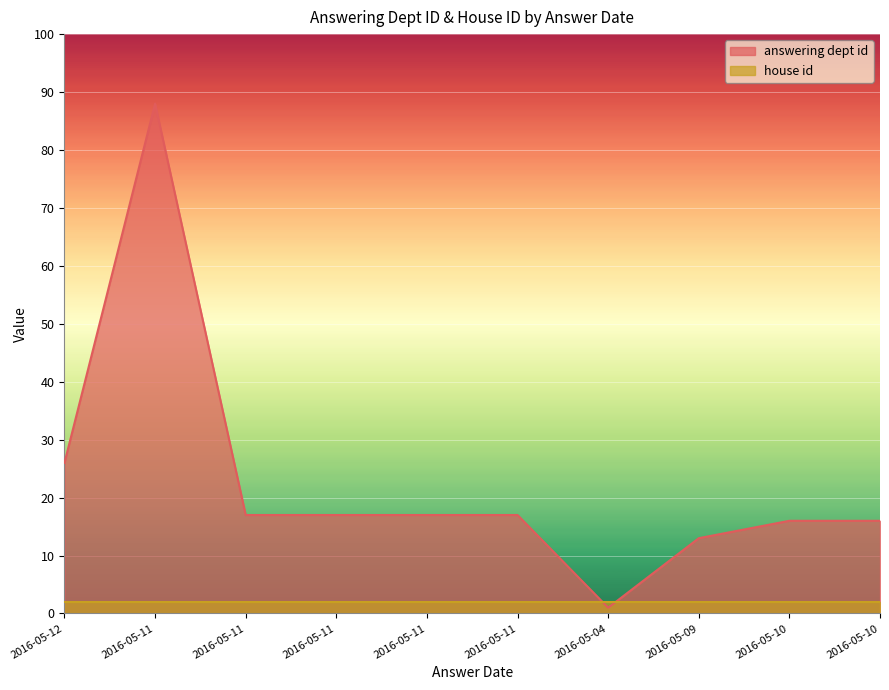

At which label is the value closest to 44?

2016-05-12